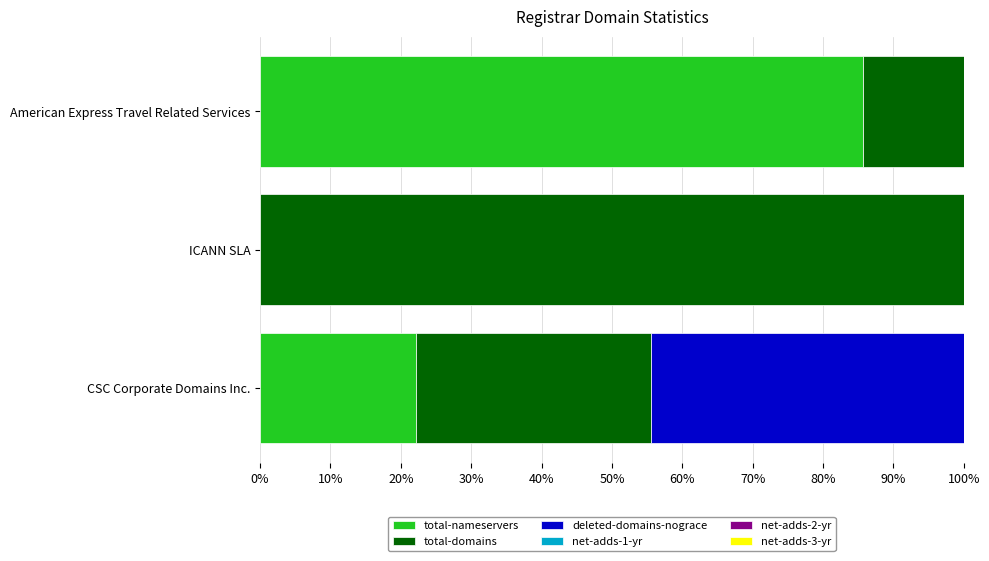

What is the total value across all series at American Express Travel Related Services?

100.0